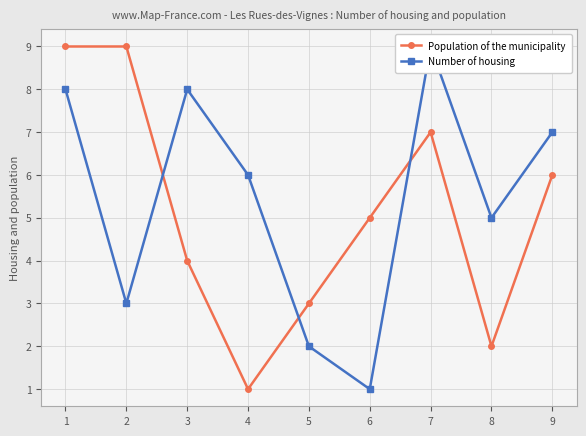

Reading left to right, transcribe all the data shown in this chart.

Population of the municipality: 1=9	2=9	3=4	4=1	5=3	6=5	7=7	8=2	9=6
Number of housing: 1=8	2=3	3=8	4=6	5=2	6=1	7=9	8=5	9=7